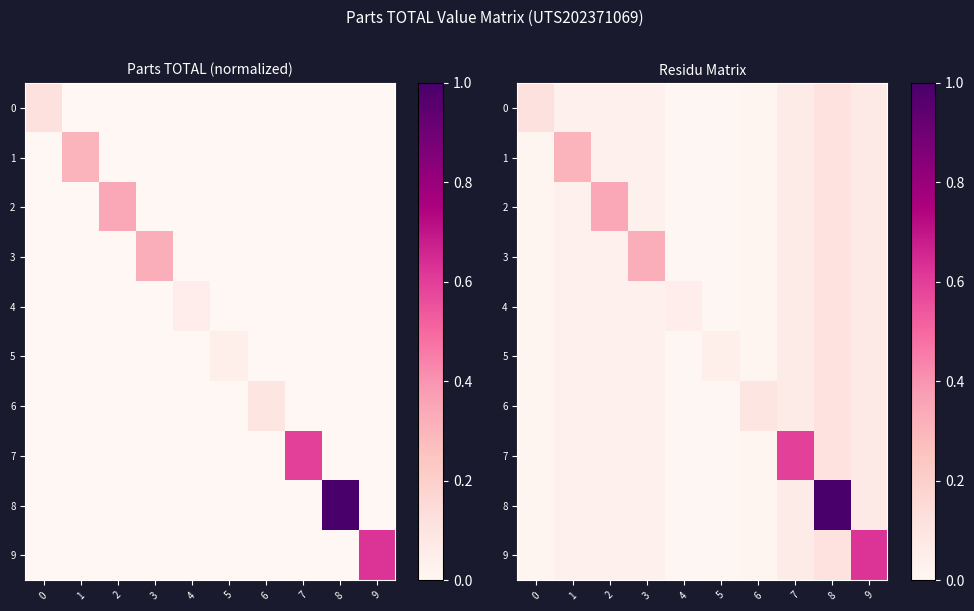

Count the number of categories in the chart.

10